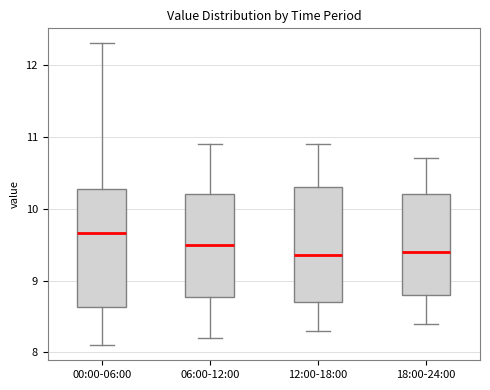

Where does the upper whisker of the box for 12:00-18:00 end on the y-axis? The values are not printed on the chart, so give them approximately, as read against the axis.

10.9